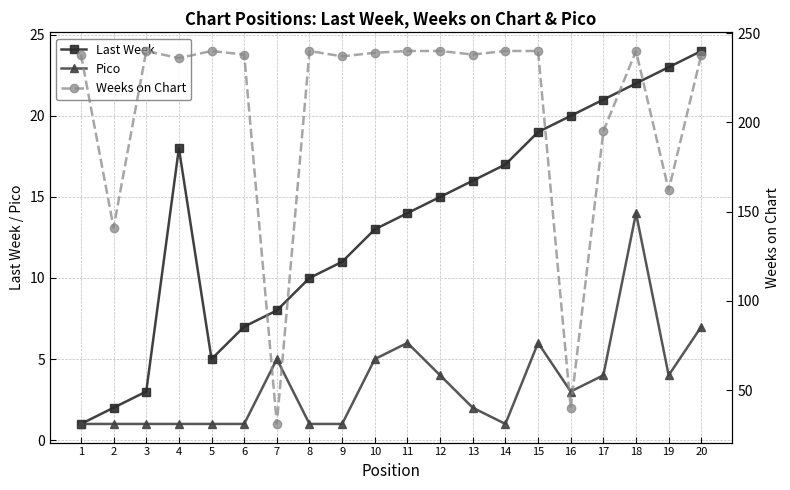

Rank the categories by Last Week value from lowest to highest.

1, 2, 3, 5, 6, 7, 8, 9, 10, 11, 12, 13, 14, 4, 15, 16, 17, 18, 19, 20